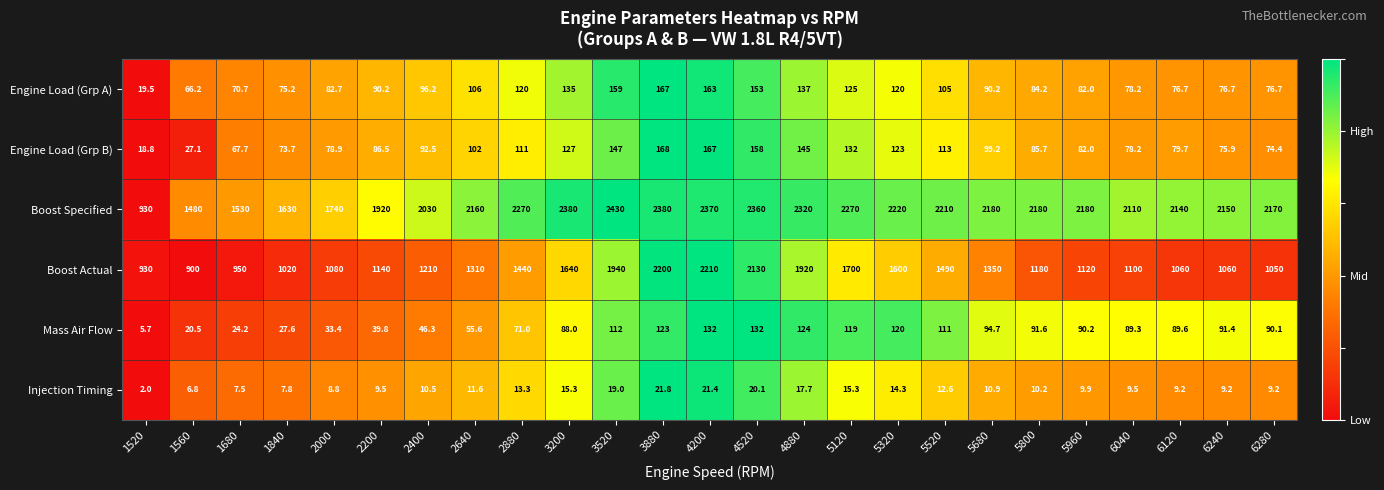

At which label does Mass Air Flow first exceed 90?

3520